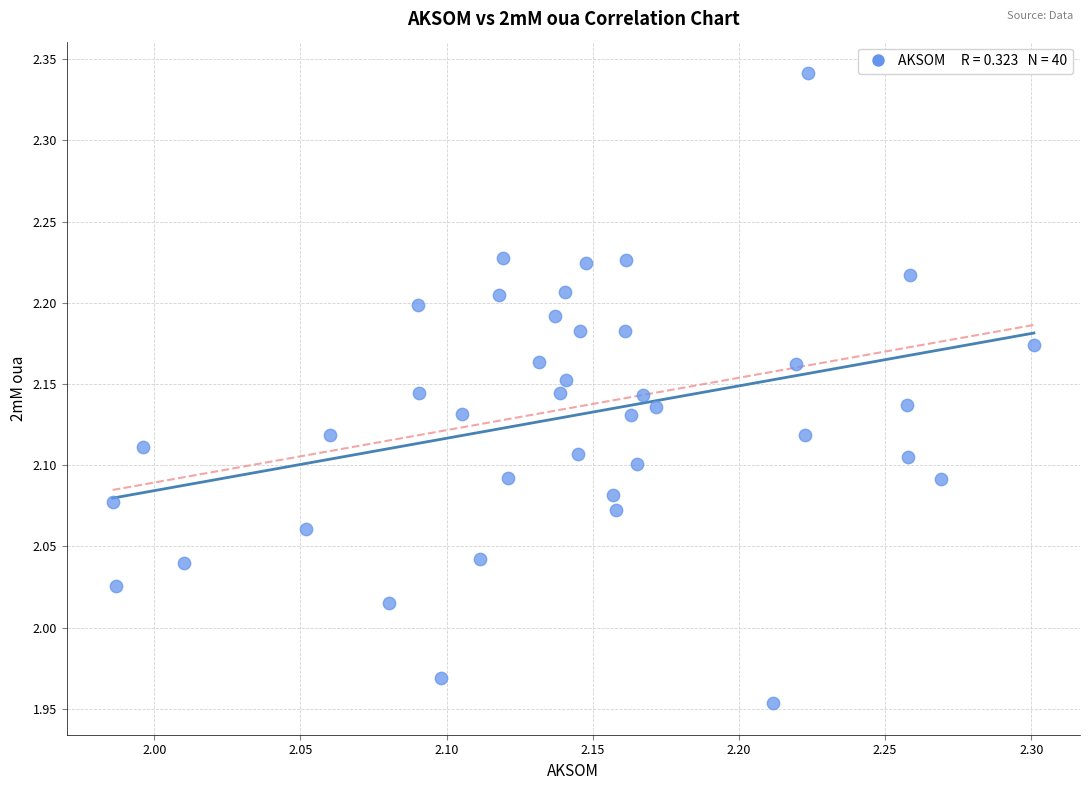

What is the range of Y values (max minus min)?

0.4